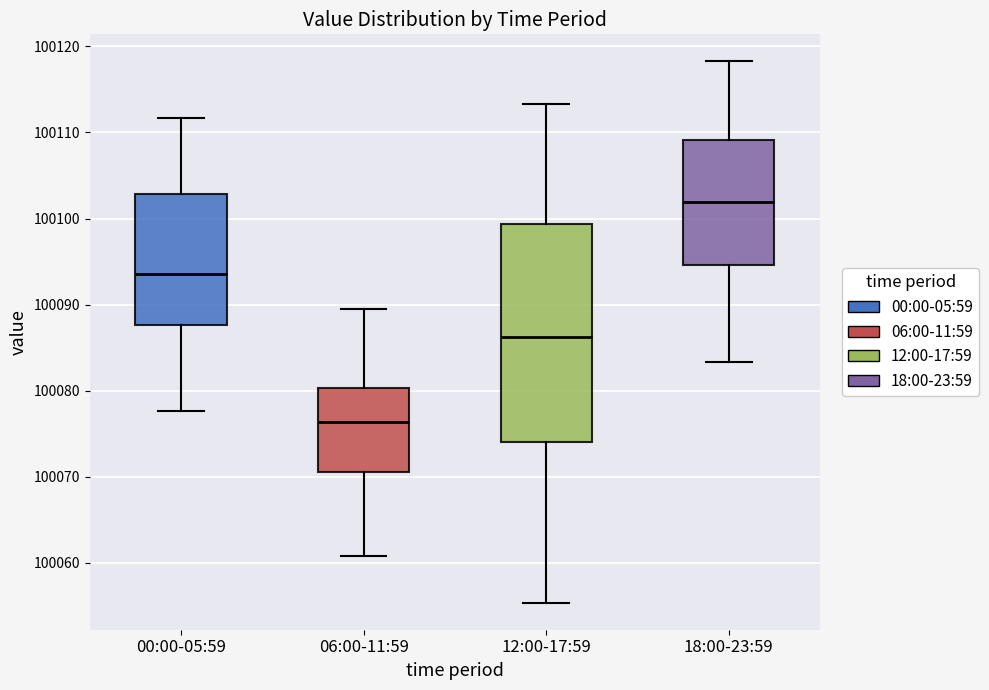

Which box is the tallest, from its lower edge to its upper edge?

12:00-17:59